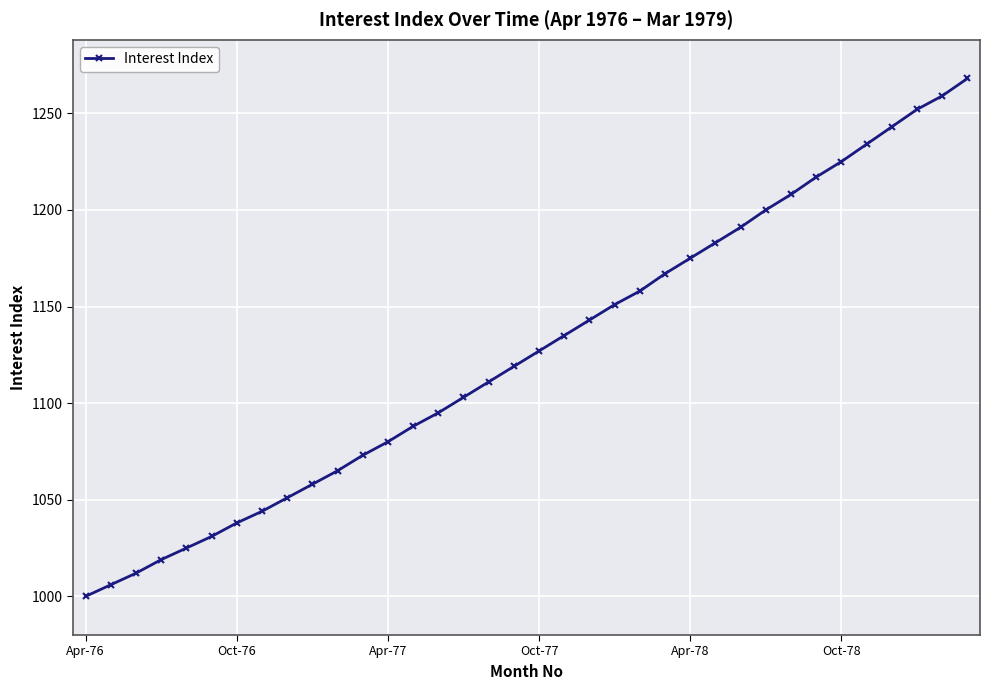

True or false: the data has more than 2 interior local peaks.

False